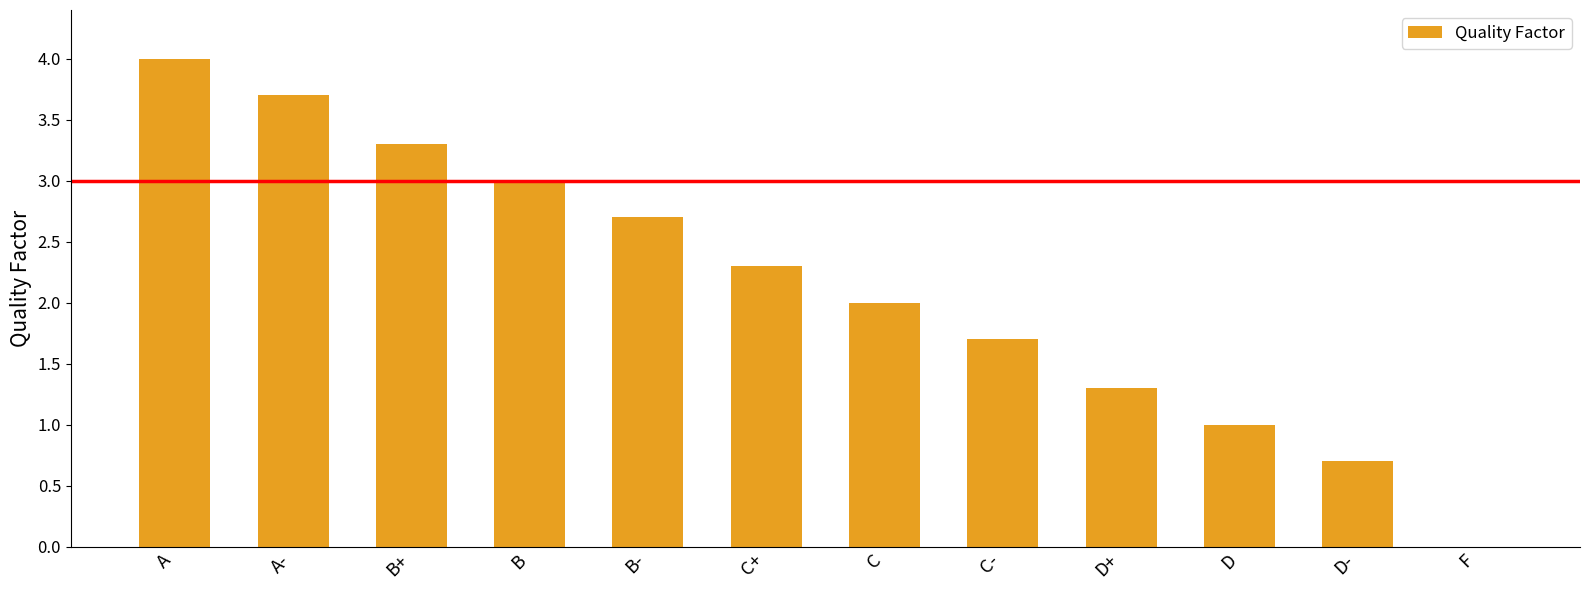

Is it true that the value at D- is 0.1?

False